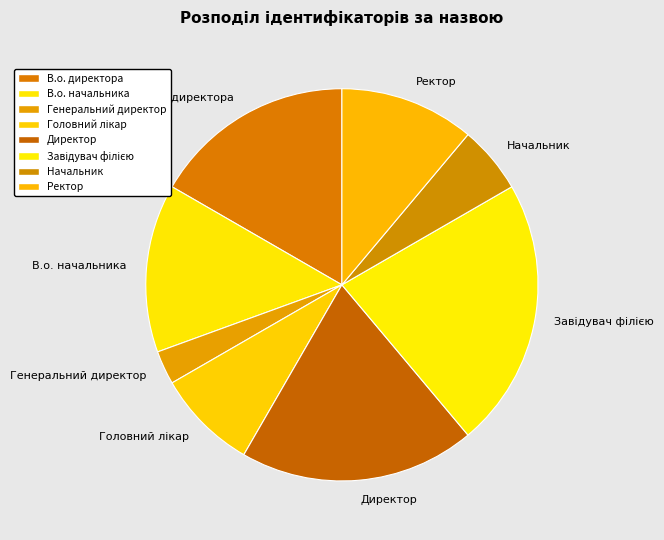

How many segments does this pie chart have?

8